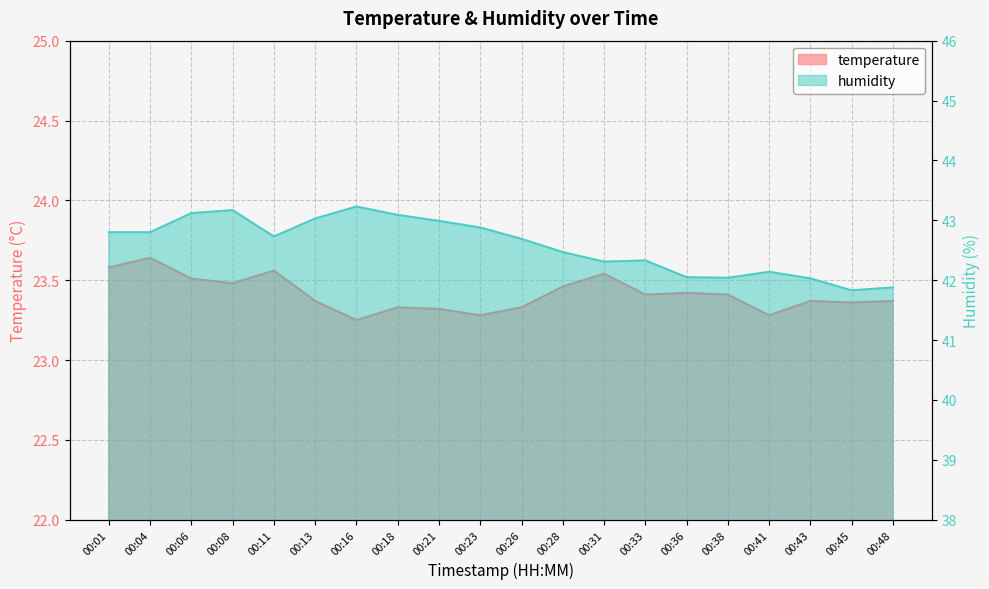

How many values in the humidity series are below 42?

2